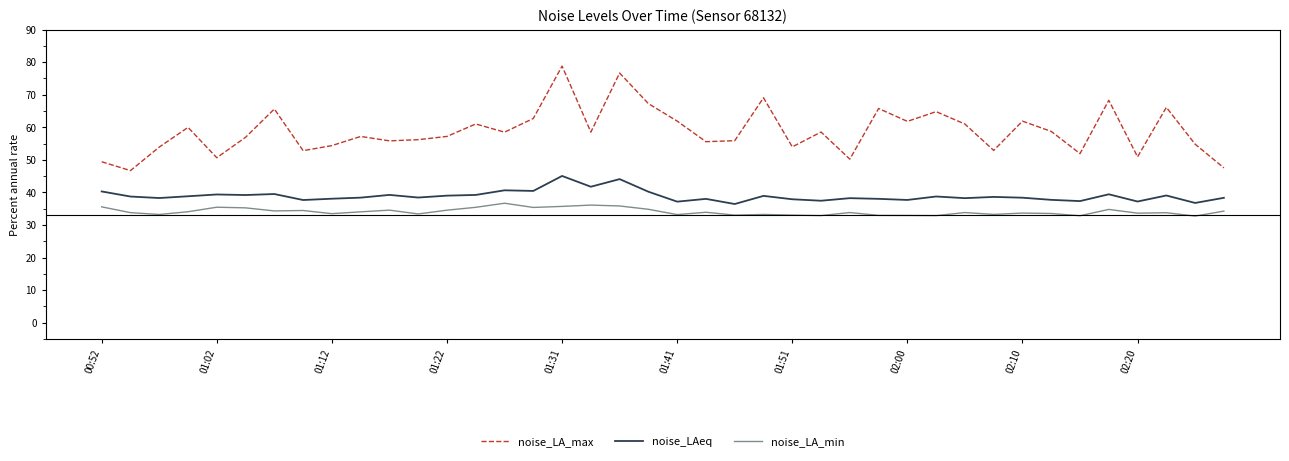

What is the difference between the maximum and minimum values in the noise_LAeq series?

8.6